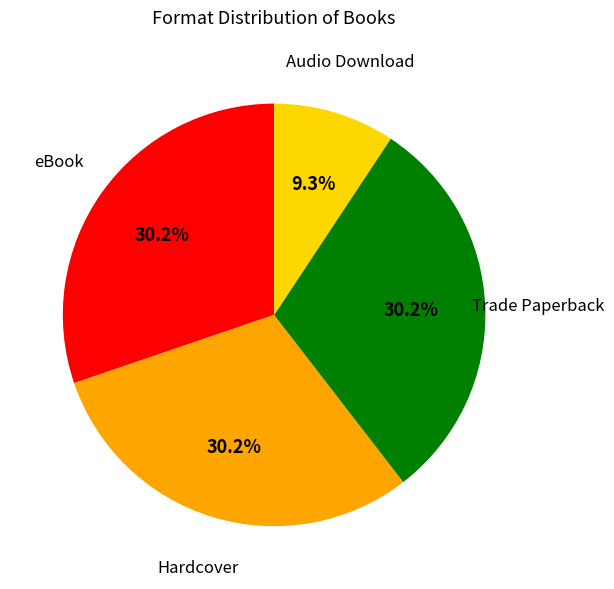

Is Audio Download the majority of the pie?

No